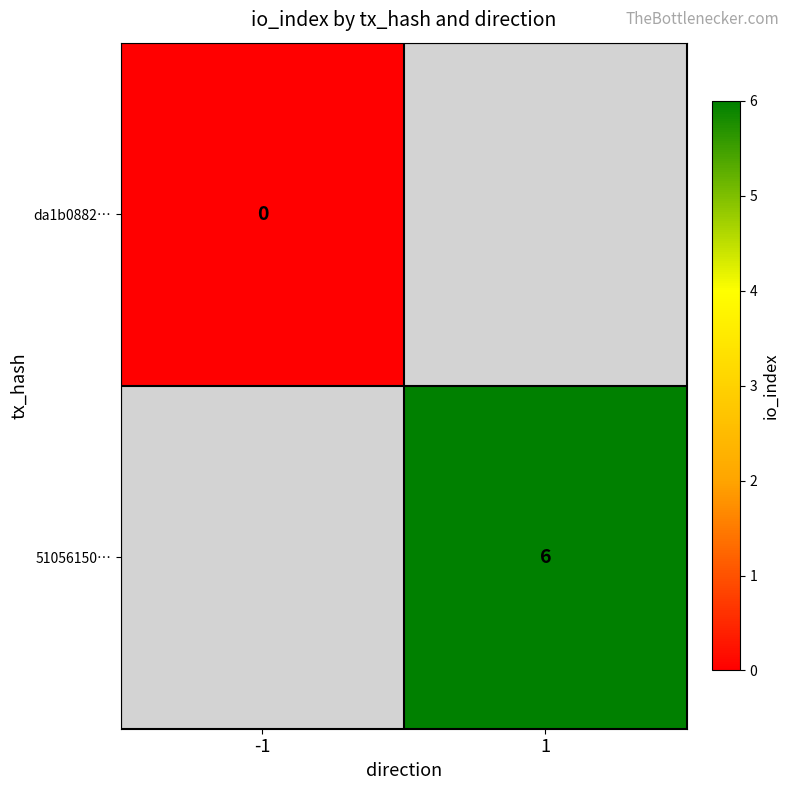

True or false: 51056150… has a value of 6 at 1.

True